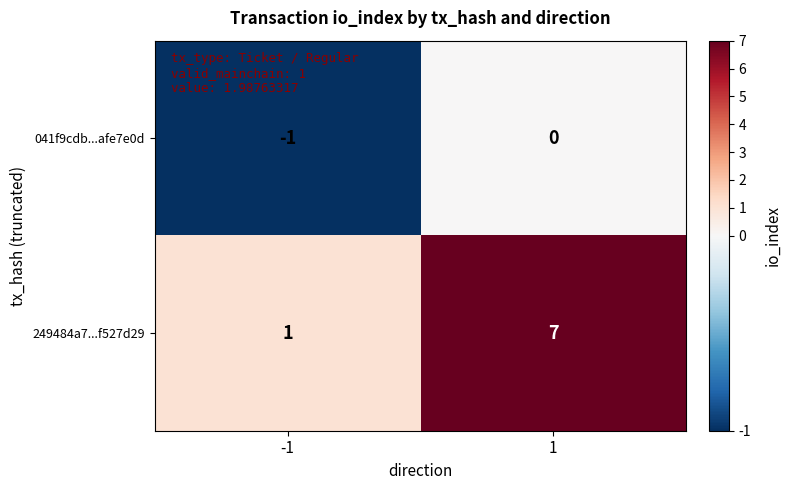

List the series in order of their peak value, lowest first.

041f9cdb...afe7e0d, 249484a7...f527d29